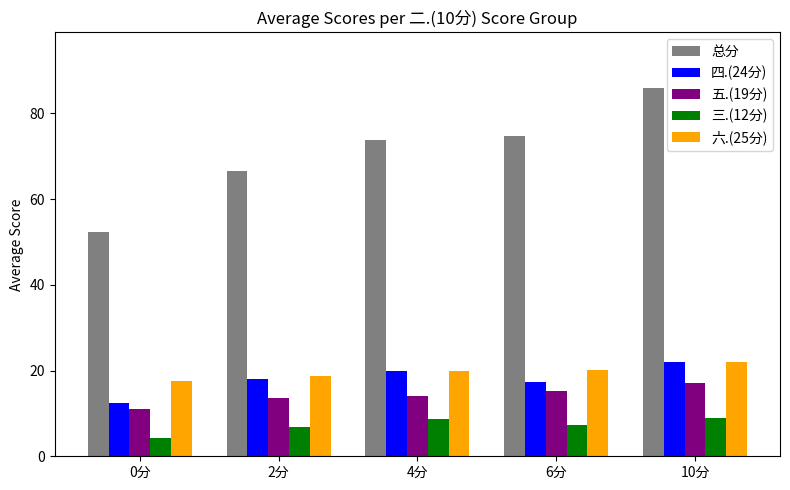

At how many categories does at least one series exceed 16?

5